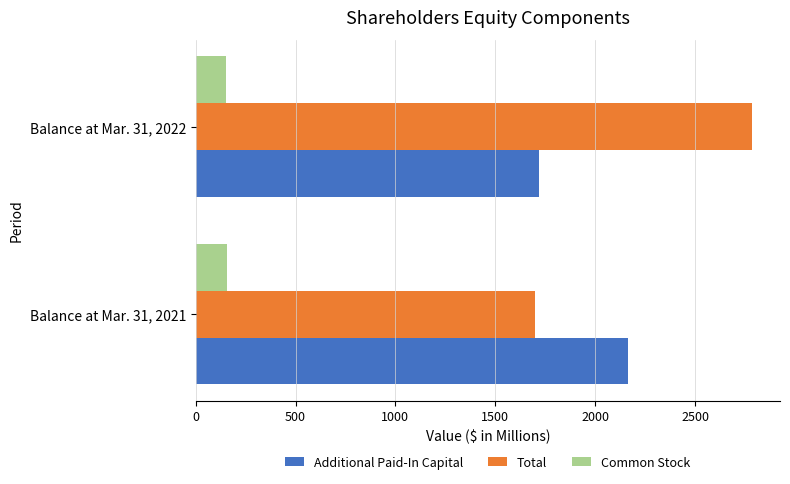

True or false: Additional Paid-In Capital has a value of 1719.3 at Balance at Mar. 31, 2022.

True